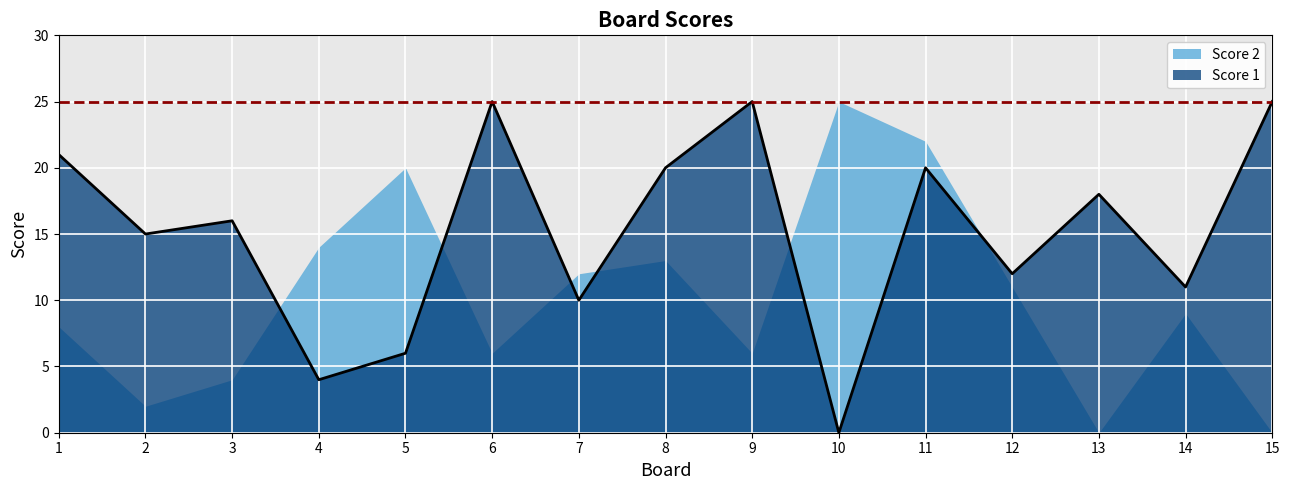

How many points are lower than both their immediate neighbors (excluding endpoints)?

6